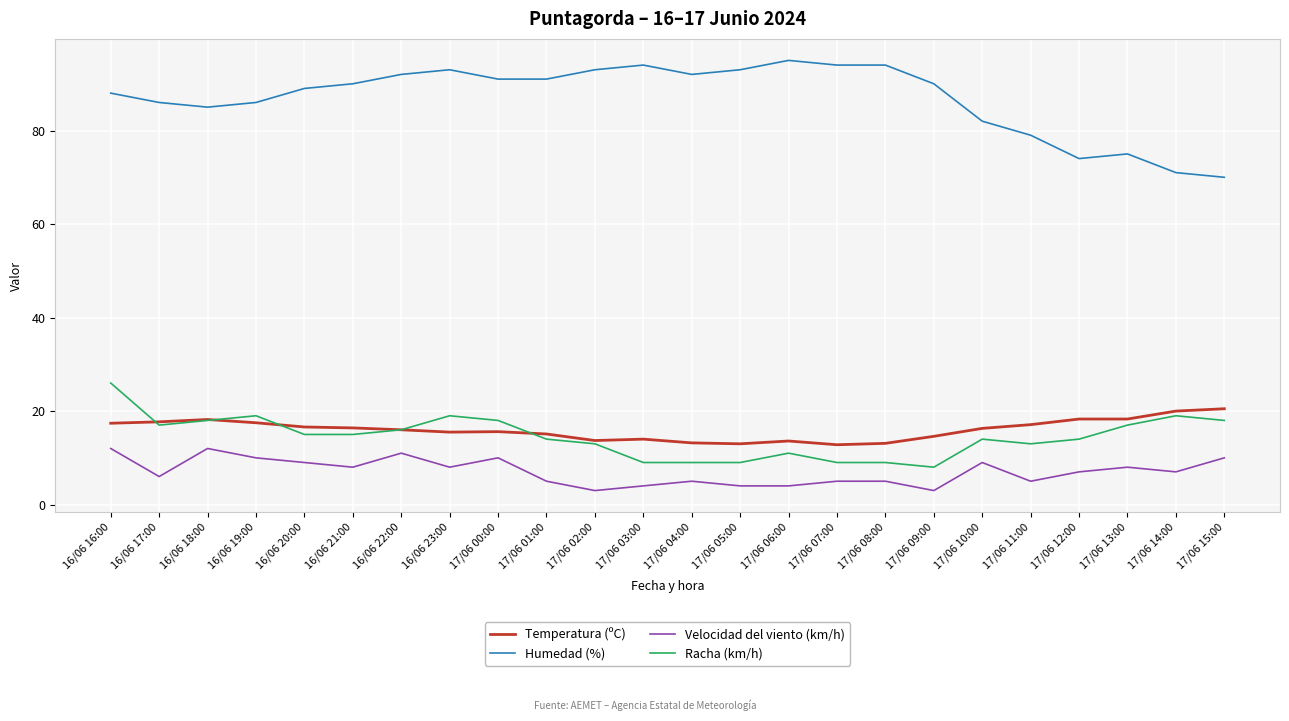

Is this an area chart (filled region under the line)?

No